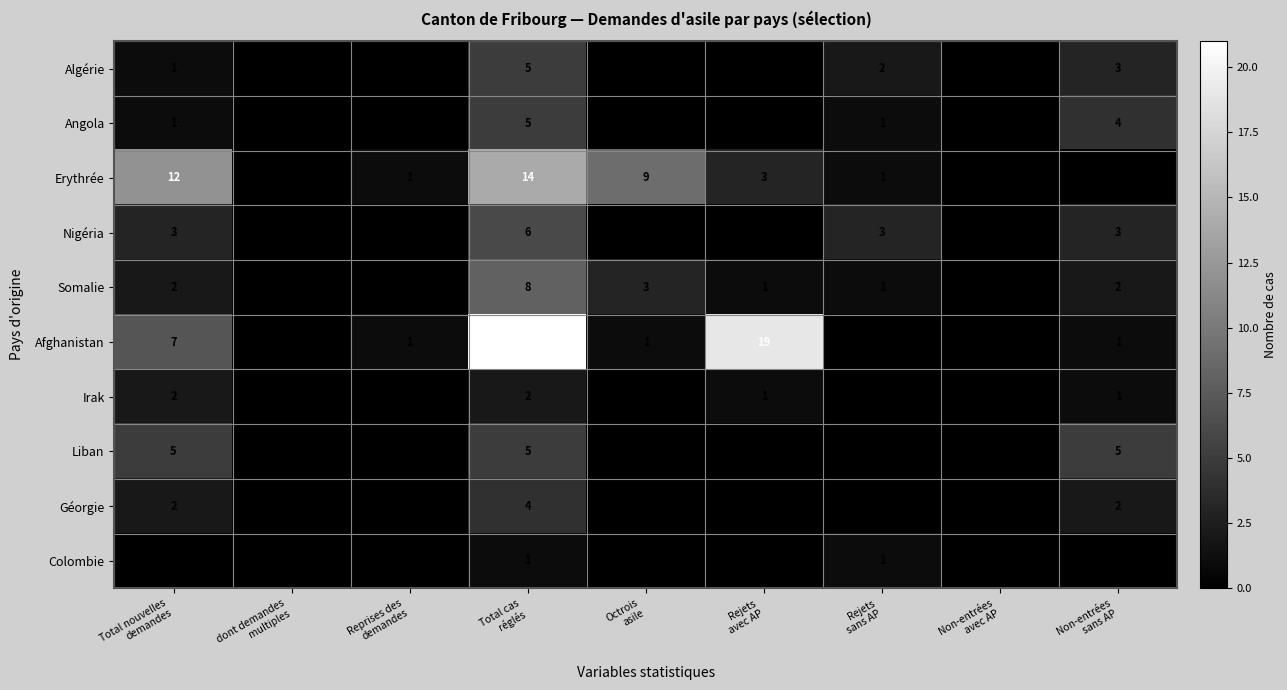

What is the difference between the maximum and minimum values in the Afghanistan series?

21